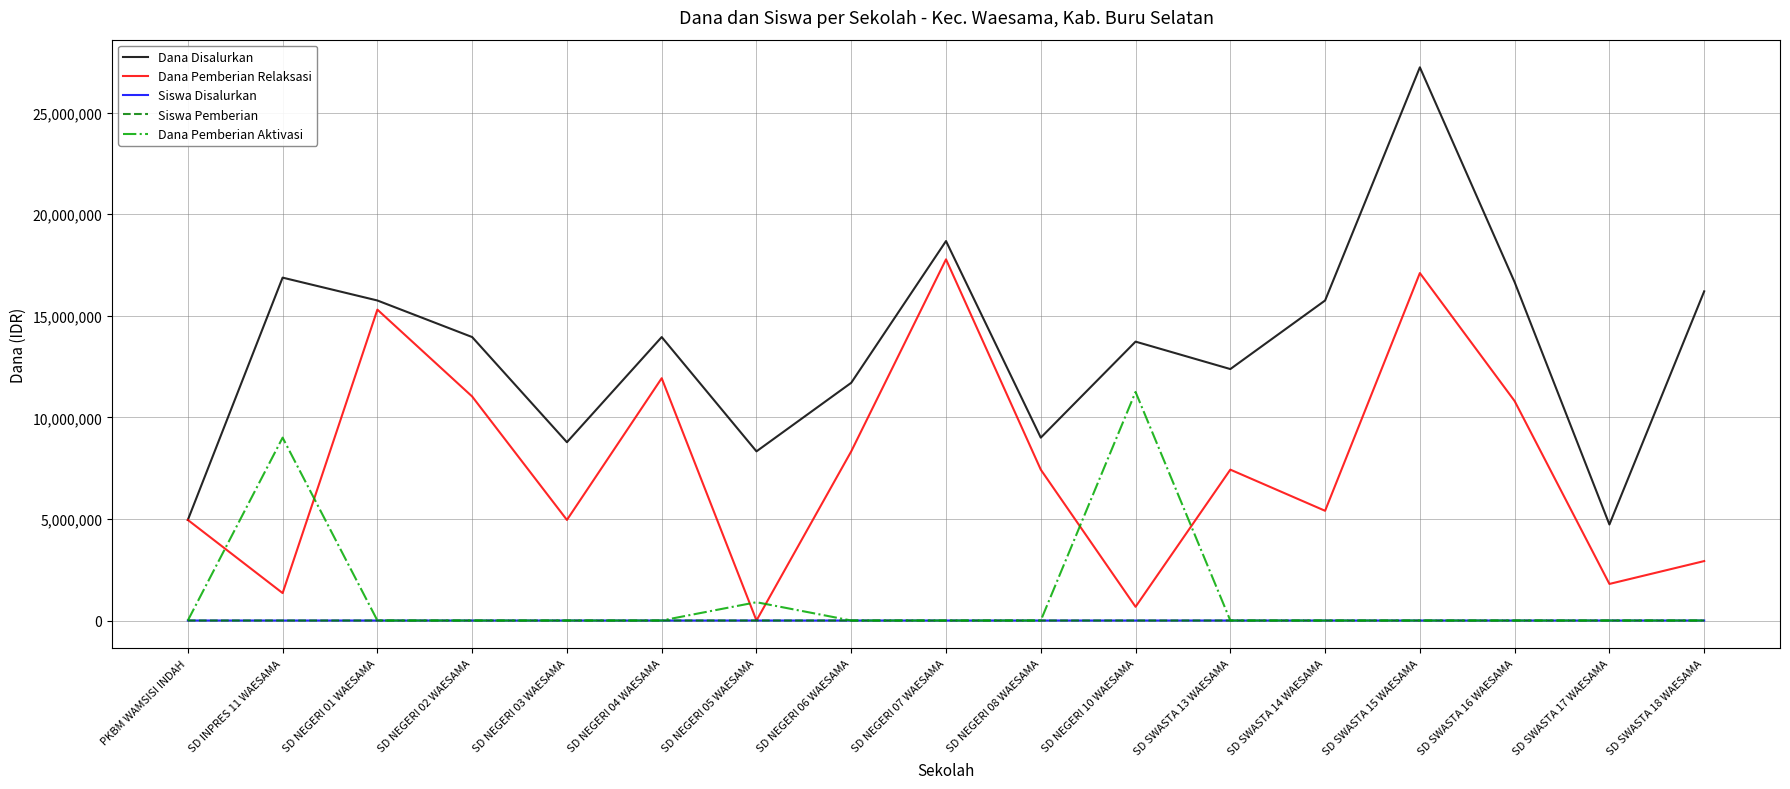

The value of Siswa Disalurkan at SD SWASTA 16 WAESAMA is 40. True or false?

True